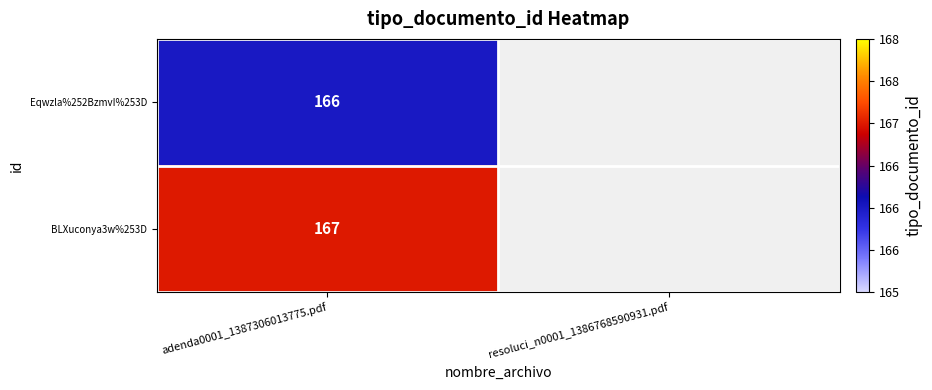

The Eqwzla%252BzmvI%253D series shows 166 at adenda0001_1387306013775.pdf. True or false?

True